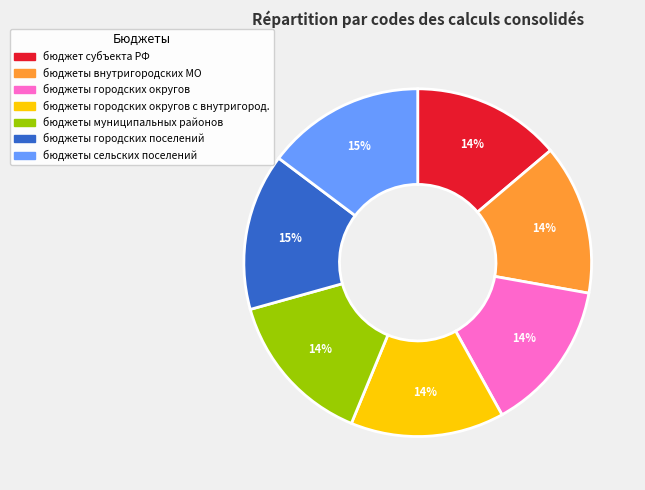

Is there any slice that represents more than half of the pie?

No